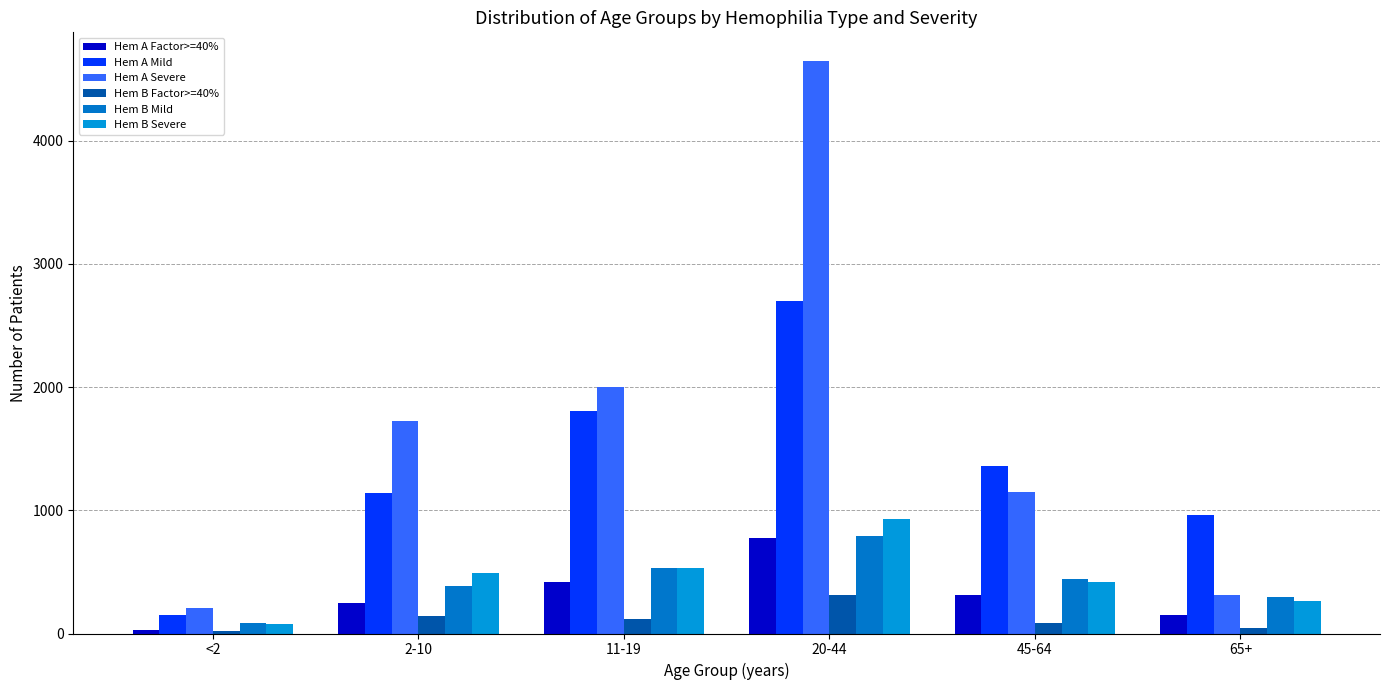

What is the label of the 2nd bar from the left?

2-10